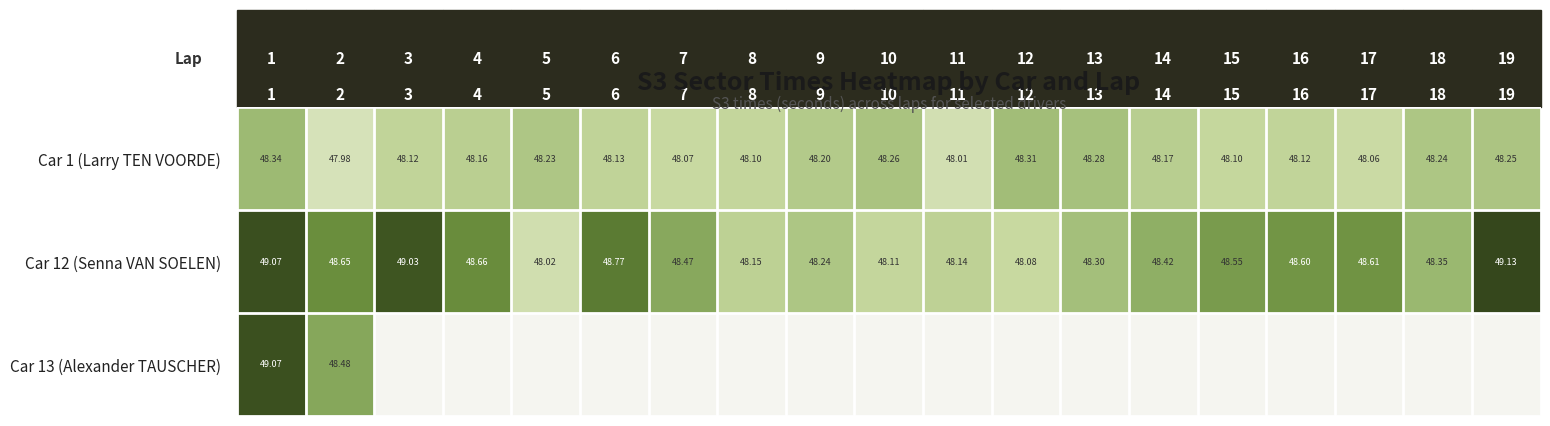

At which category is the sum across all series the highest?

1